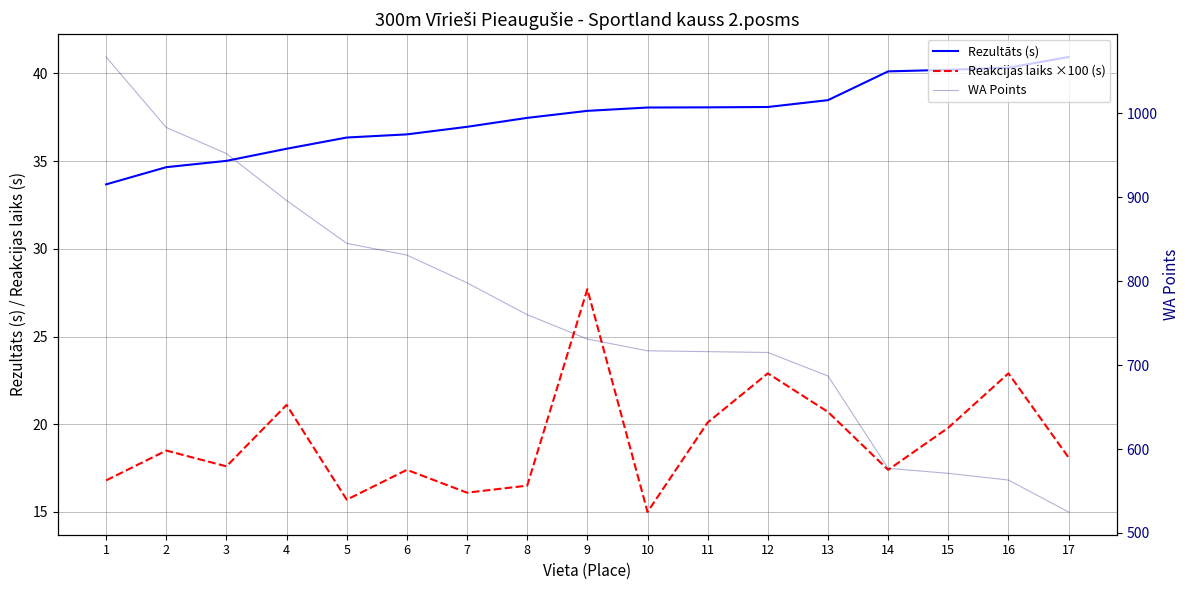

Does the chart display data point markers on the line(s)?

No